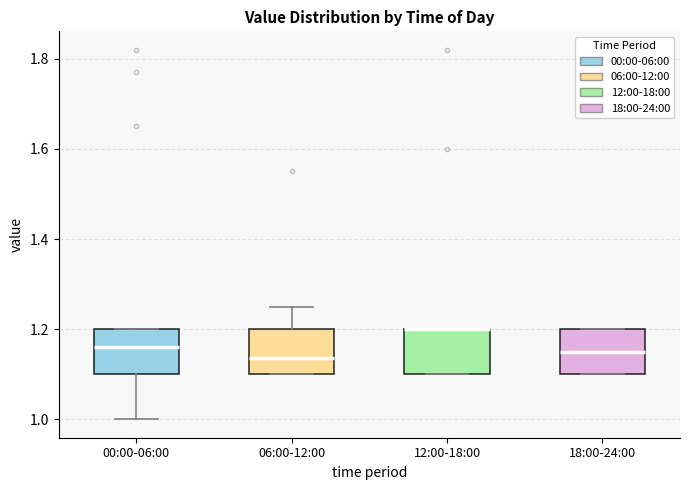

Reading left to right, read every box against the y-axis: the position of its median line, the range the box covers, and the ends of its whiskers. The values are not printed on the chart, so give them approximately, as read against the axis.

00:00-06:00: median 1.16, box 1.10 to 1.20, whiskers 1.00 to 1.20
06:00-12:00: median 1.14, box 1.10 to 1.20, whiskers 1.10 to 1.26
12:00-18:00: median 1.20 (drawn on the box's upper edge), box 1.10 to 1.20, whiskers 1.10 to 1.20
18:00-24:00: median 1.16, box 1.10 to 1.20, whiskers 1.10 to 1.20